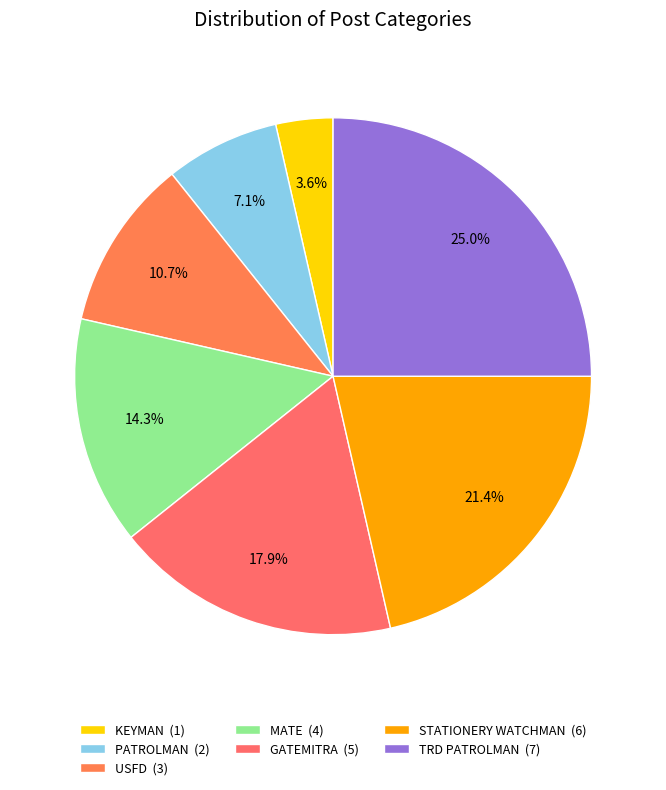

Count the number of slices in the pie.

7